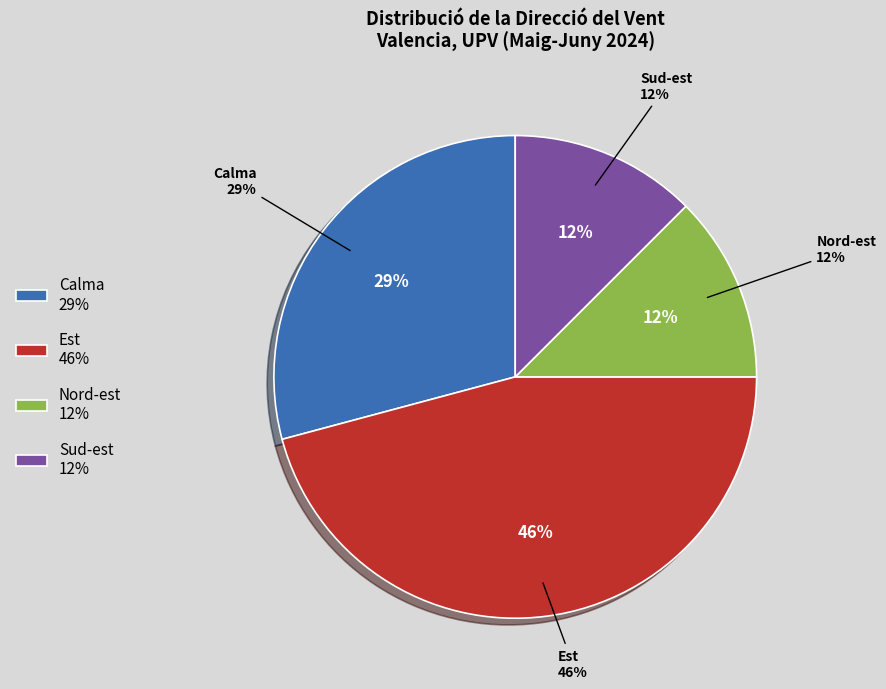

The Sud-est slice represents 22% of the pie. True or false?

False